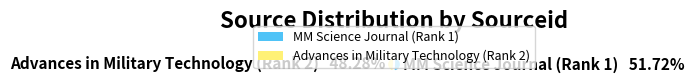

How many segments does this pie chart have?

2